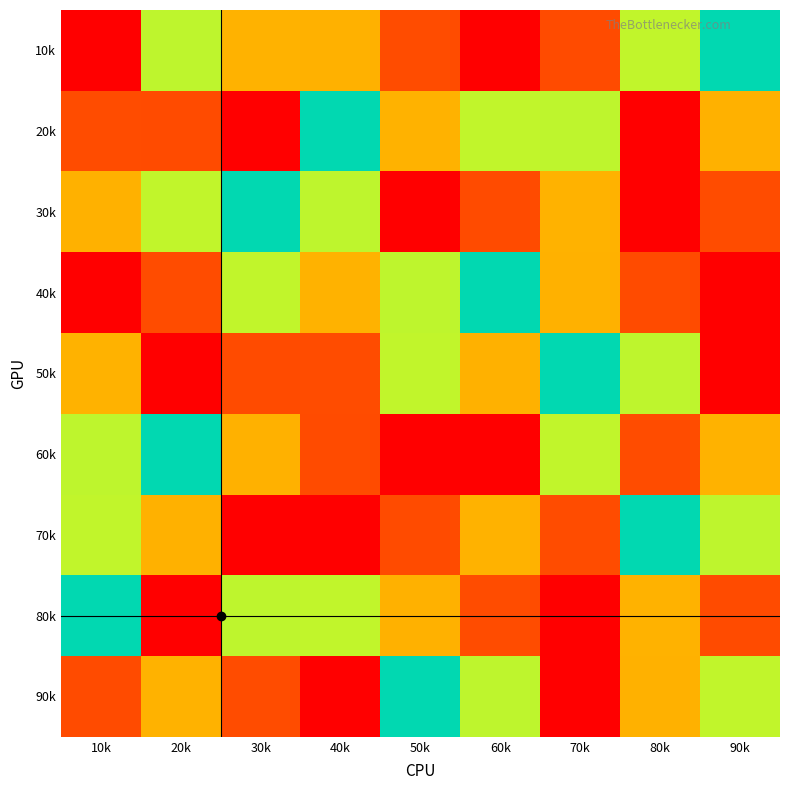

Reading left to right, what are all the values shown in this chart?

10k: 10k=1	20k=4	30k=3	40k=7	50k=2	60k=9	70k=8	80k=6	90k=5
20k: 10k=2	20k=8	30k=9	40k=5	50k=3	60k=6	70k=4	80k=1	90k=7
30k: 10k=7	20k=6	30k=5	40k=4	50k=1	60k=8	70k=3	80k=9	90k=2
40k: 10k=9	20k=2	30k=6	40k=3	50k=4	60k=5	70k=7	80k=8	90k=1
50k: 10k=3	20k=1	30k=8	40k=2	50k=6	60k=7	70k=5	80k=4	90k=9
60k: 10k=4	20k=5	30k=7	40k=8	50k=9	60k=1	70k=6	80k=2	90k=3
70k: 10k=6	20k=7	30k=1	40k=9	50k=8	60k=3	70k=2	80k=5	90k=4
80k: 10k=5	20k=9	30k=4	40k=6	50k=7	60k=2	70k=1	80k=3	90k=8
90k: 10k=8	20k=3	30k=2	40k=1	50k=5	60k=4	70k=9	80k=7	90k=6